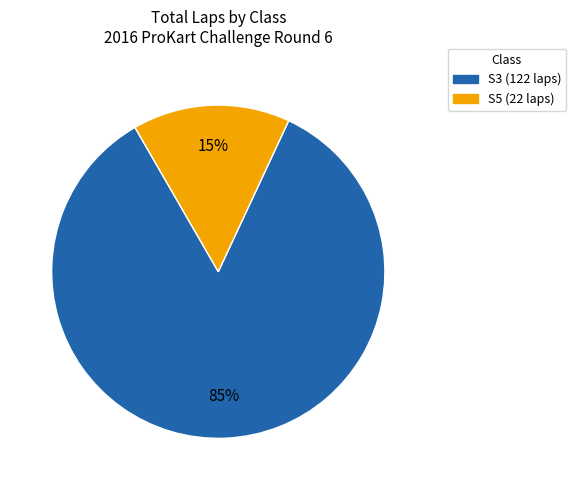

To the nearest percent, what is the average slice percentage?

50%